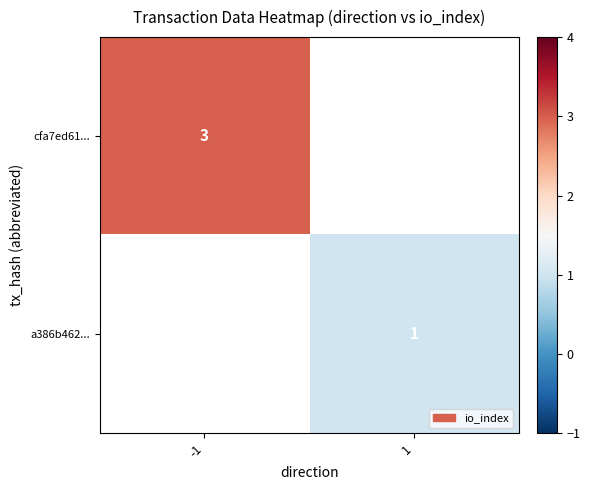

Is it true that cfa7ed61... equals 1 at -1?

False